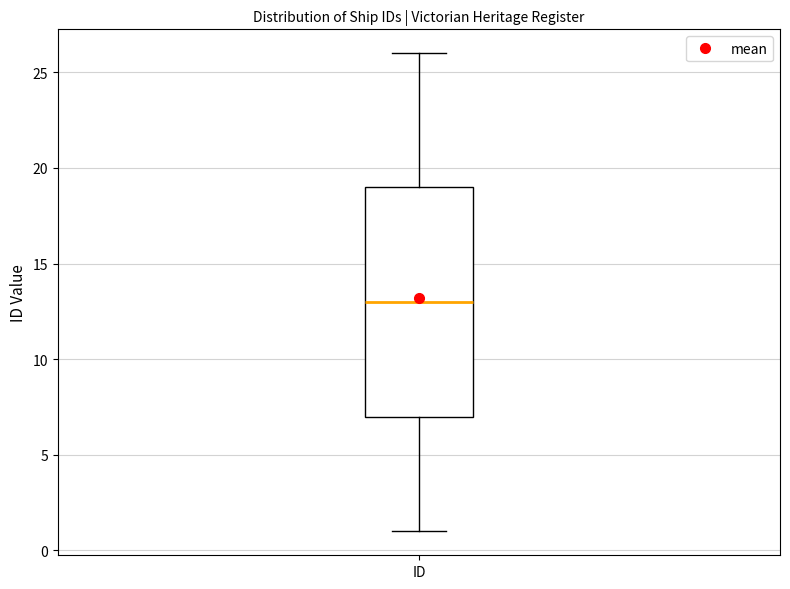

Read this box plot against the y-axis: the position of the median line, the range covered by the box, and the ends of both whiskers. The values are not printed on the chart, so give them approximately, as read against the axis.

median 13, box 7 to 19, whiskers 1 to 26